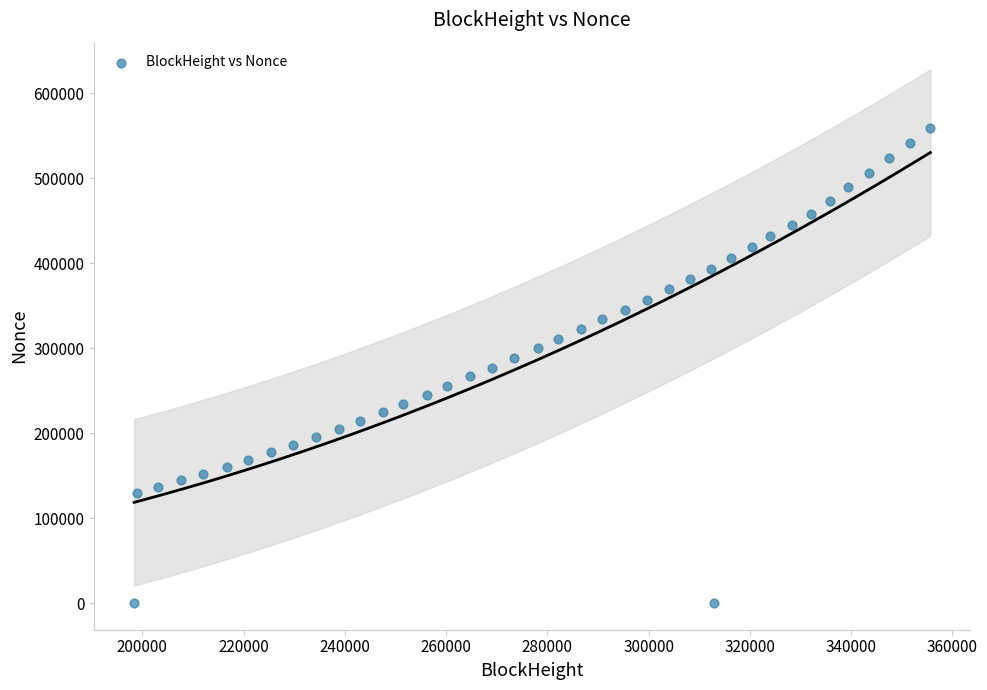

What is the range of Y values (max minus min)?

559471